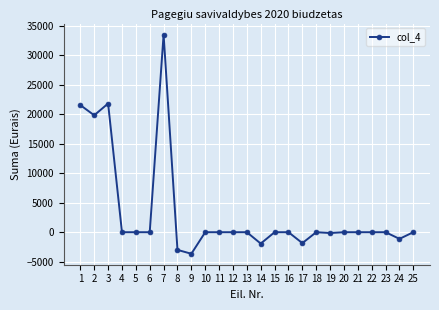

What is the change in value from 17 to 19?

+1710